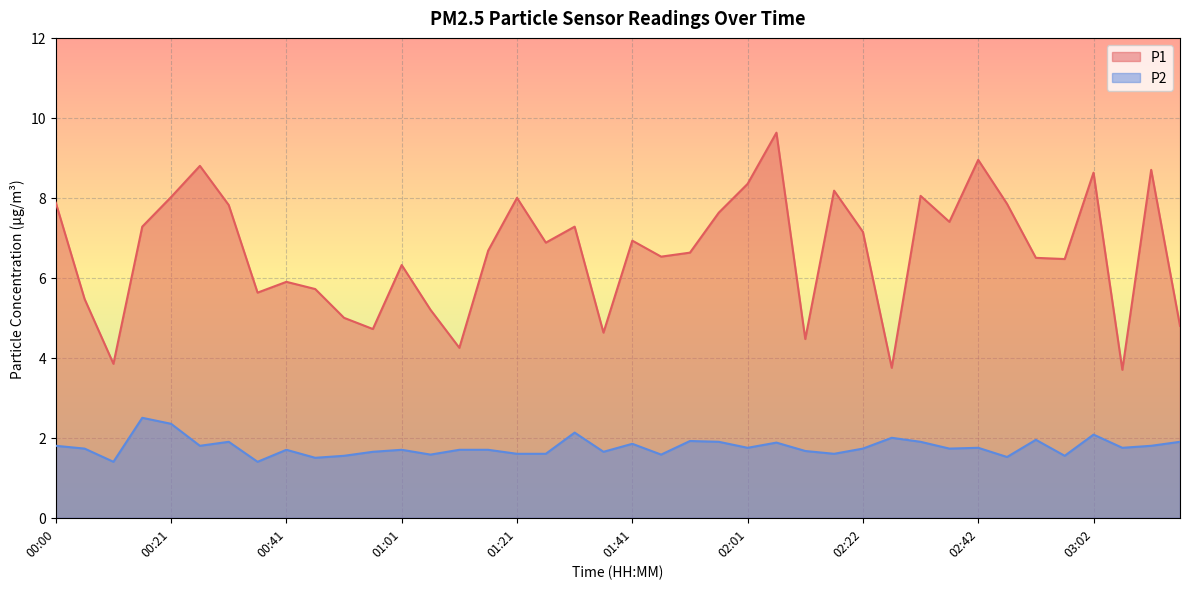

True or false: P2 has a value of 2.7 at 02:17.

False